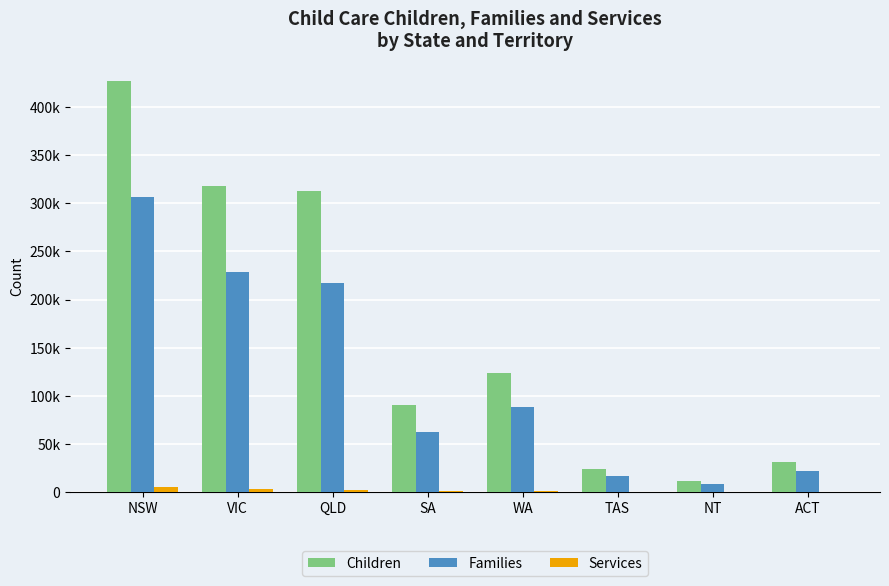

Reading right to left, extract all data points from this chart.

Children: 30890	11580	23660	123580	90540	312540	317450	426570
Families: 21890	8170	16730	87990	62970	217070	228900	306230
Services: 296	184	264	1297	875	2673	3378	5030